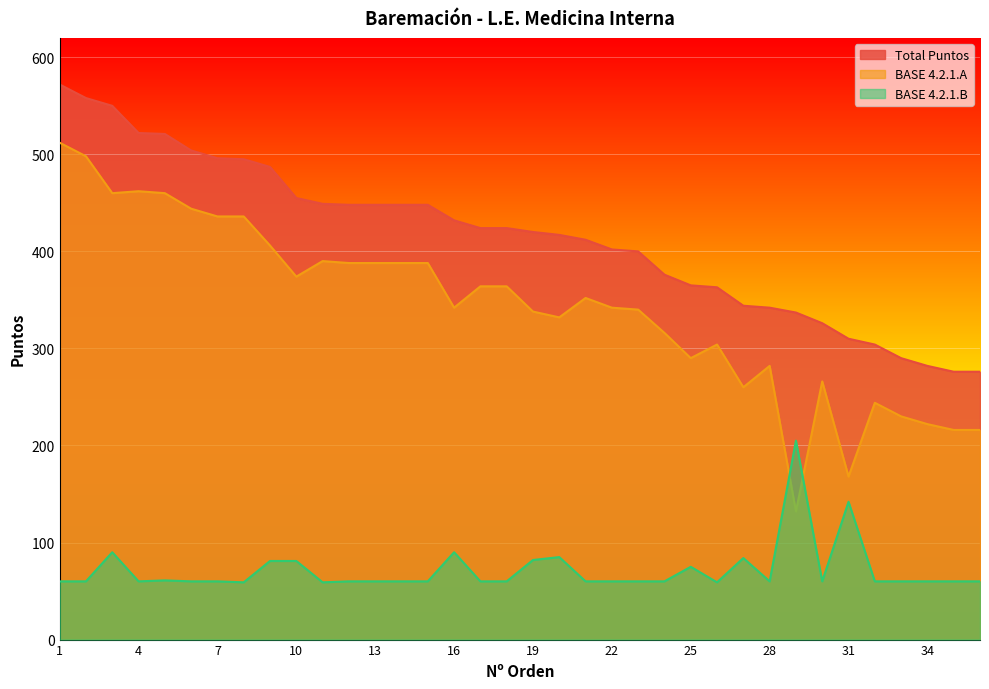

True or false: BASE 4.2.1.A and Total Puntos cross at least once.

False